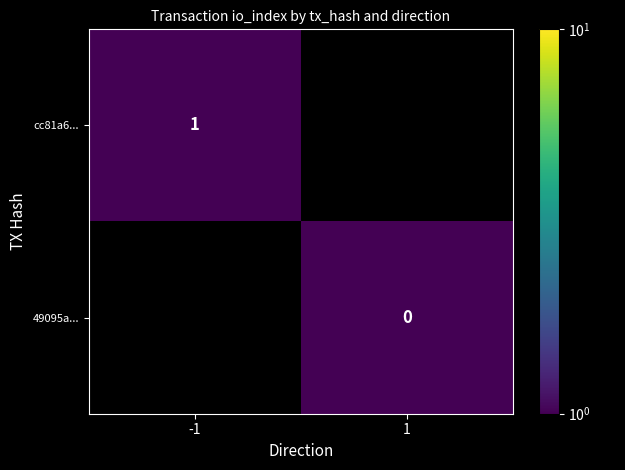

What is the maximum value shown in the chart?

1.0